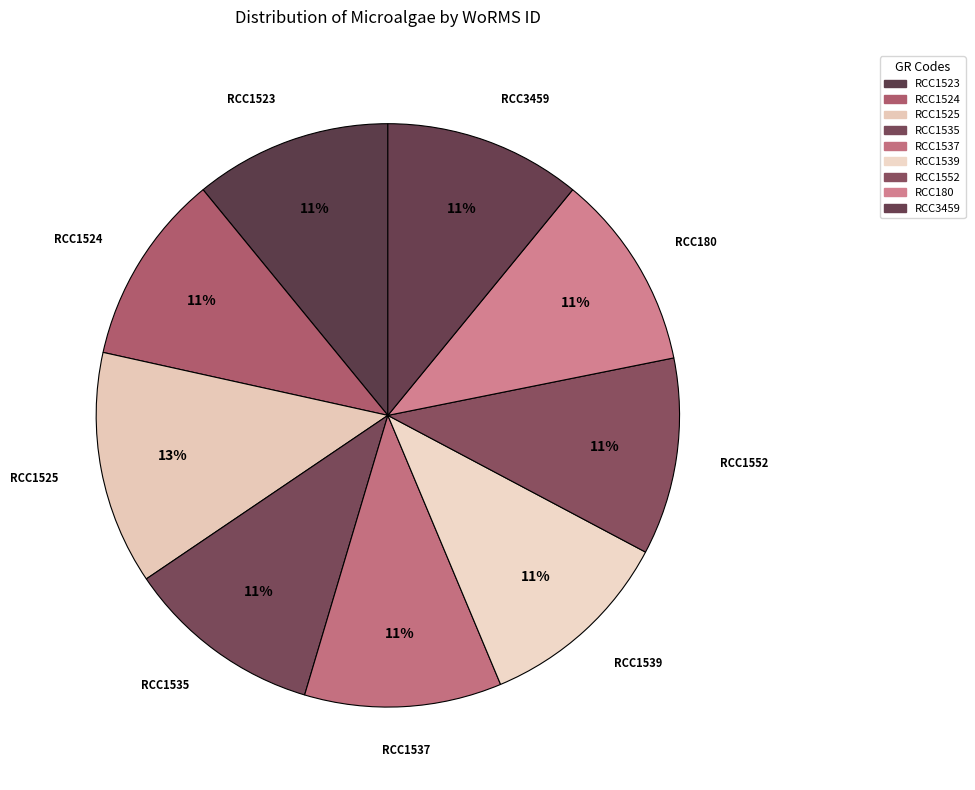

How many segments does this pie chart have?

9